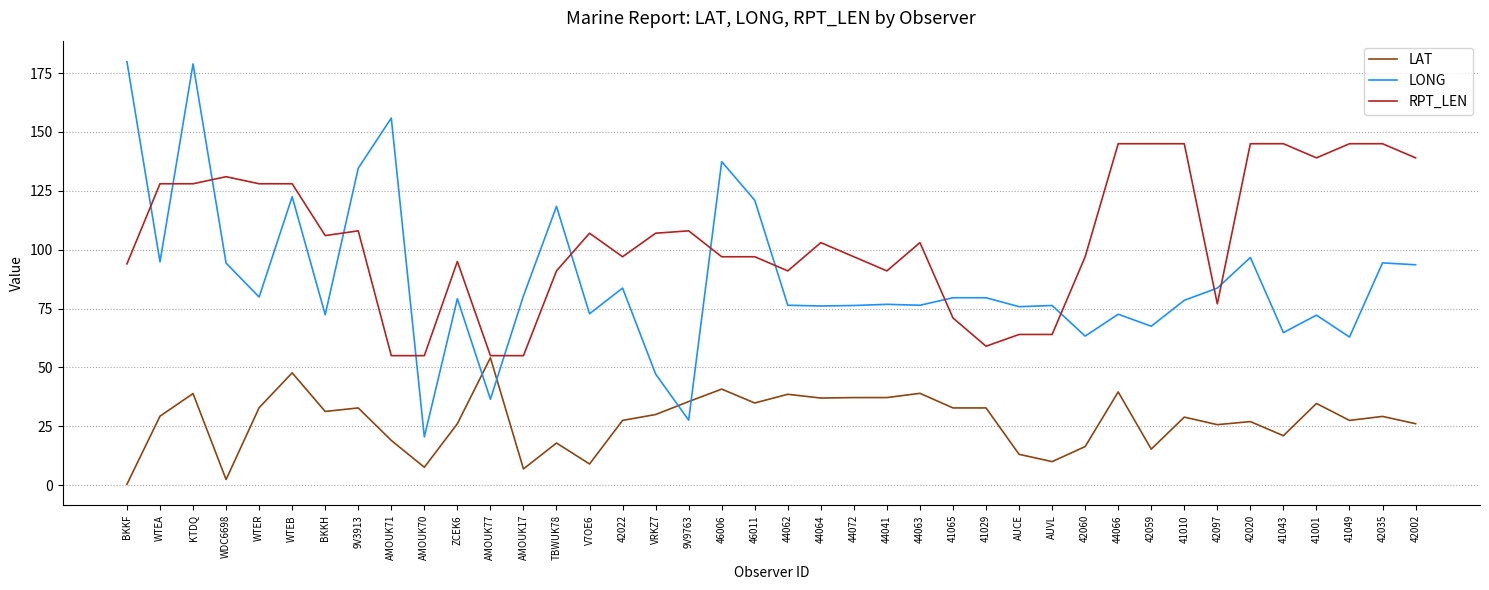

How many intersections are there between LONG and RPT_LEN?

13